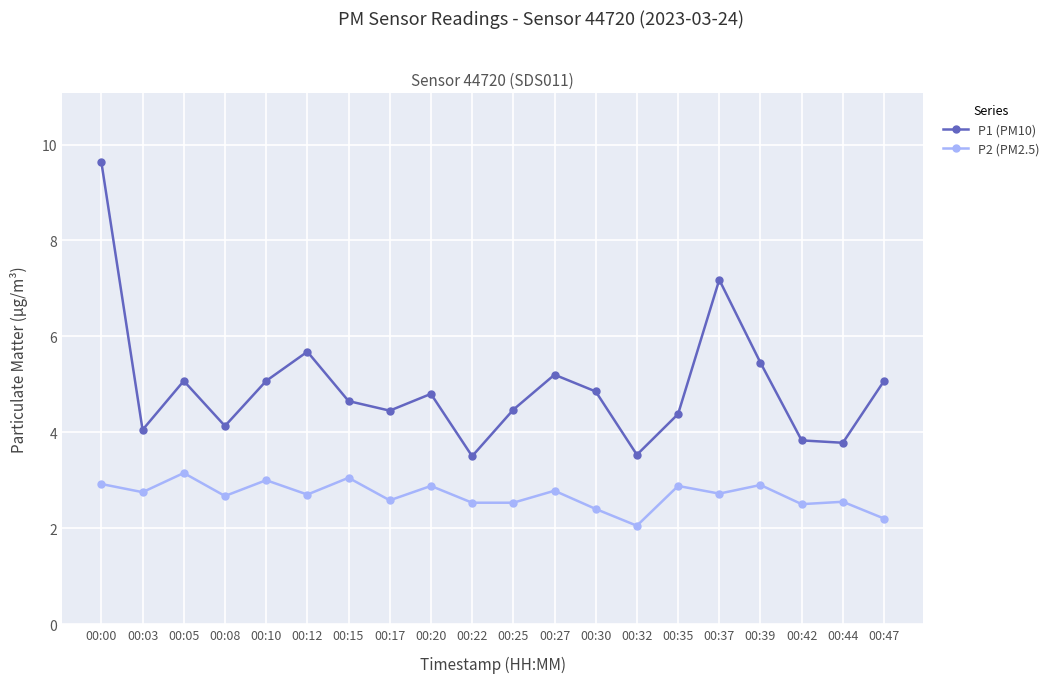

What are all the series names shown in the legend?

P1 (PM10), P2 (PM2.5)